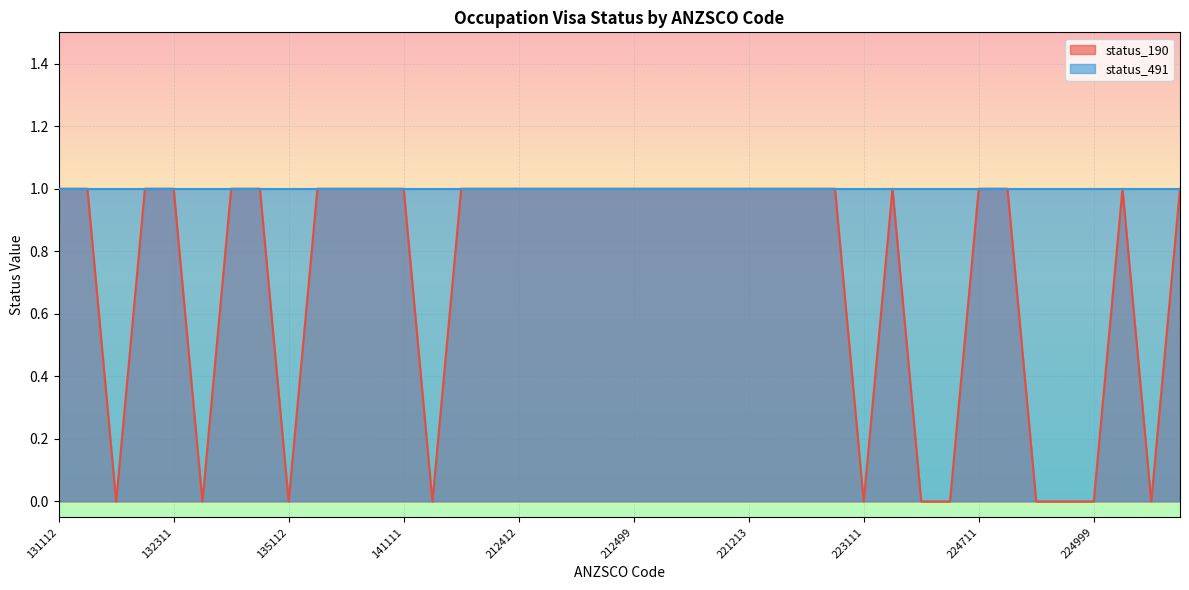

How many interior local peaks (higher than both neighbors) does the data have?

2